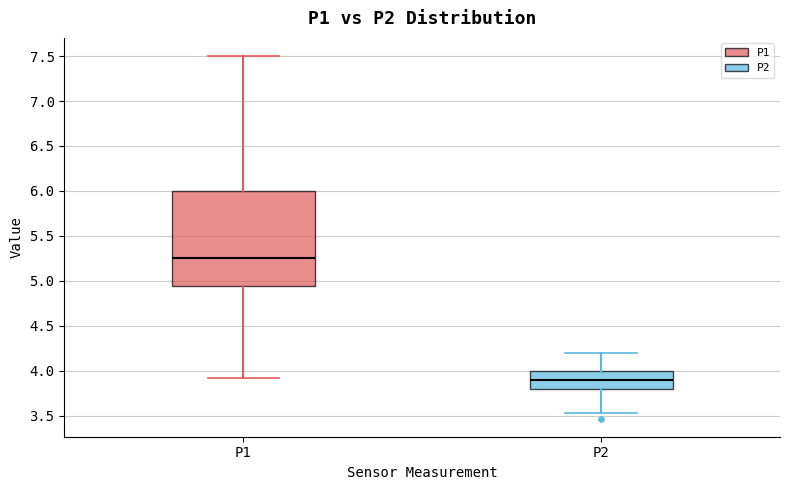

Comparing the boxes themselves (not the whiskers), which one is the tallest?

P1